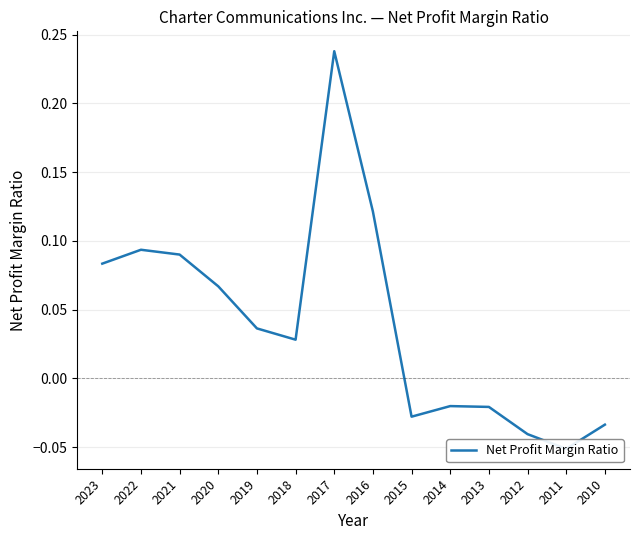

How many points are lower than both their immediate neighbors (excluding endpoints)?

3